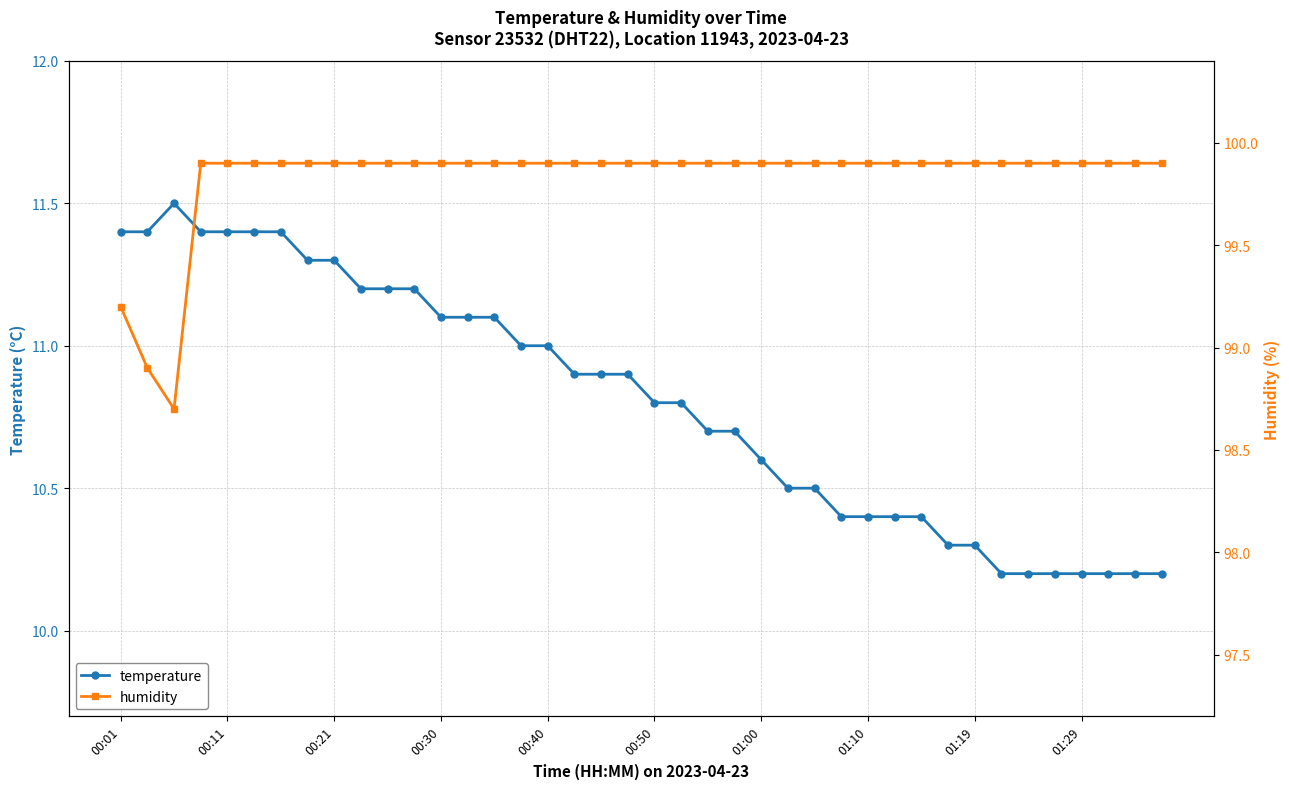

What is the maximum value for temperature?

11.5